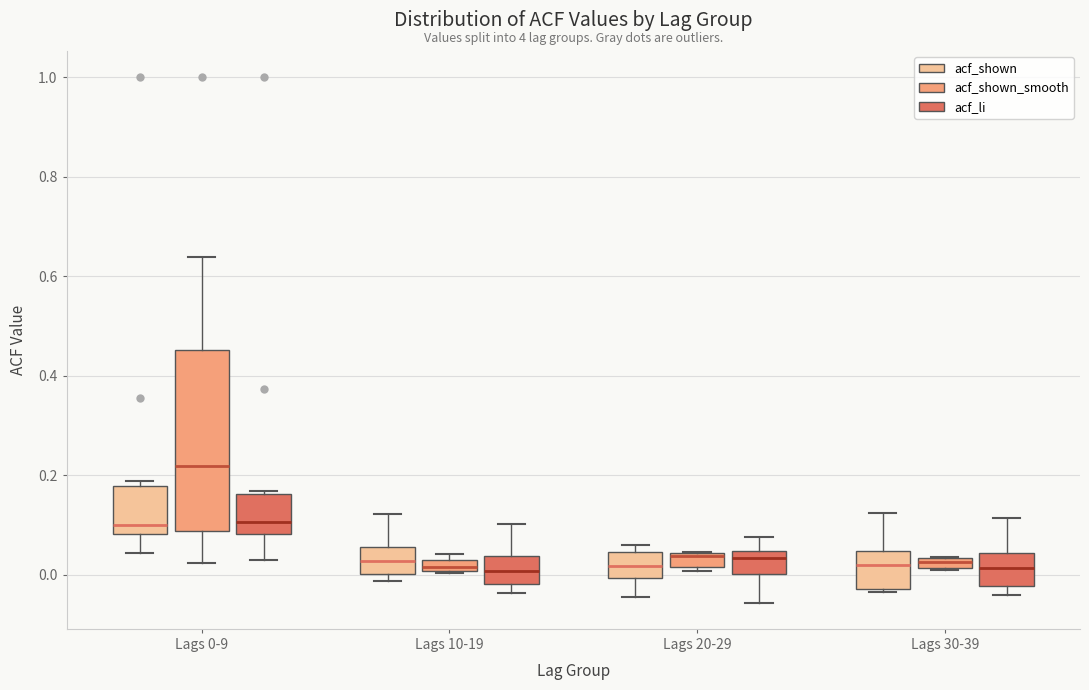

Comparing the boxes themselves (not the whiskers), which one is the tallest?

Lags 0-9 (acf_shown_smooth)